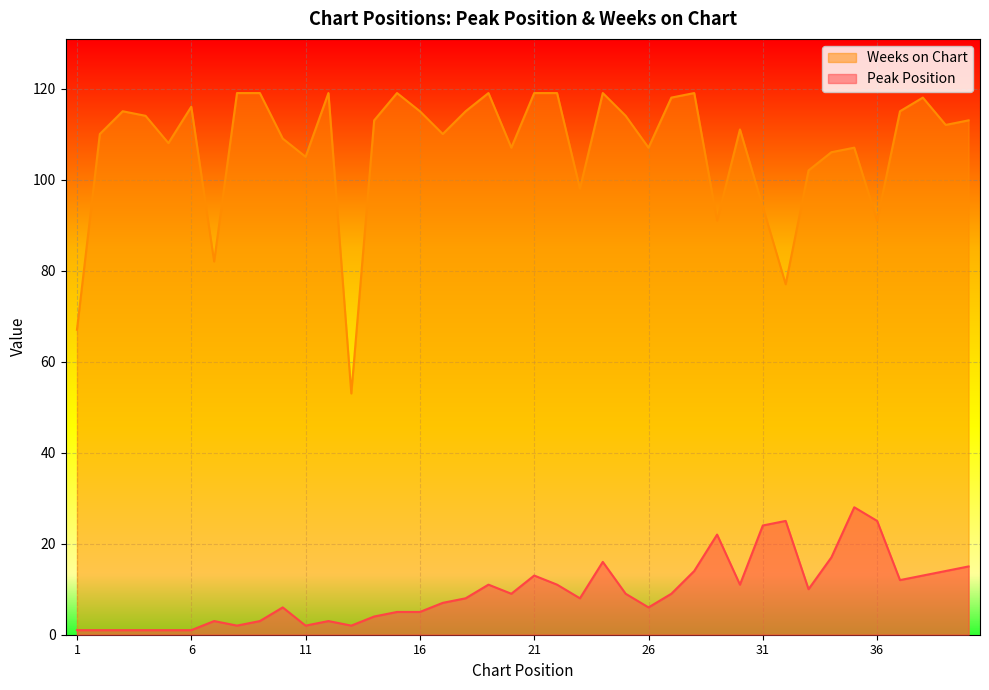

Which series has the widest spread of values?

Weeks on Chart